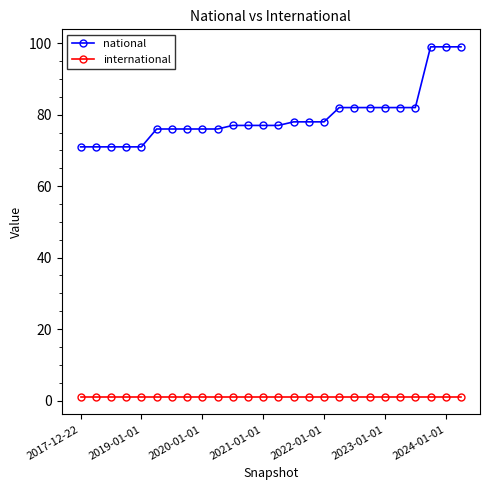

What is the highest value of the national series?

99